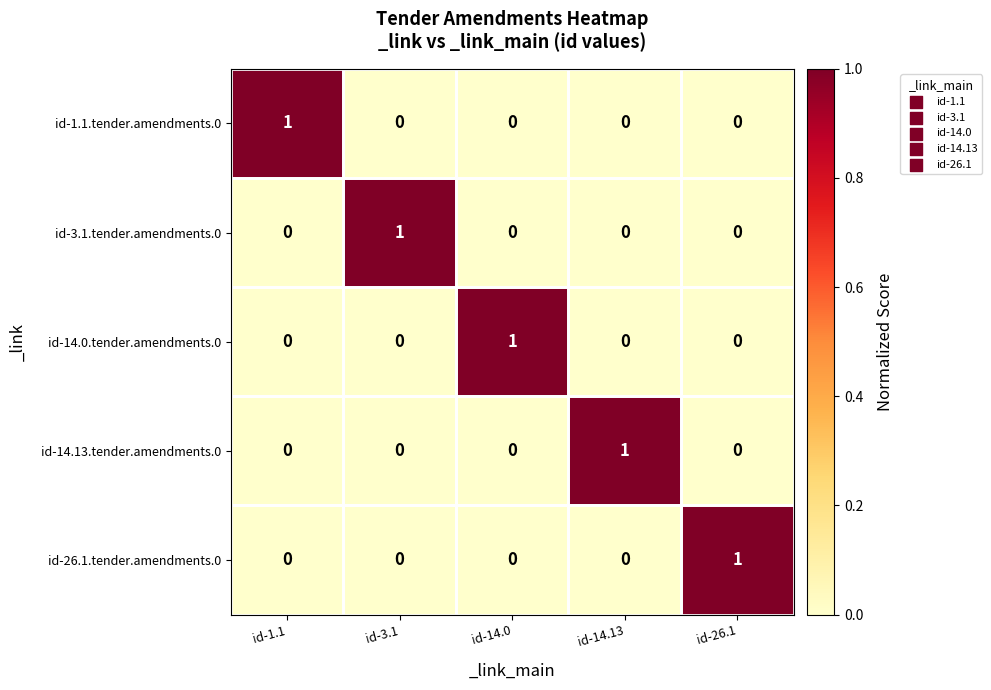

The id-26.1.tender.amendments.0 series shows 1 at id-3.1. True or false?

False